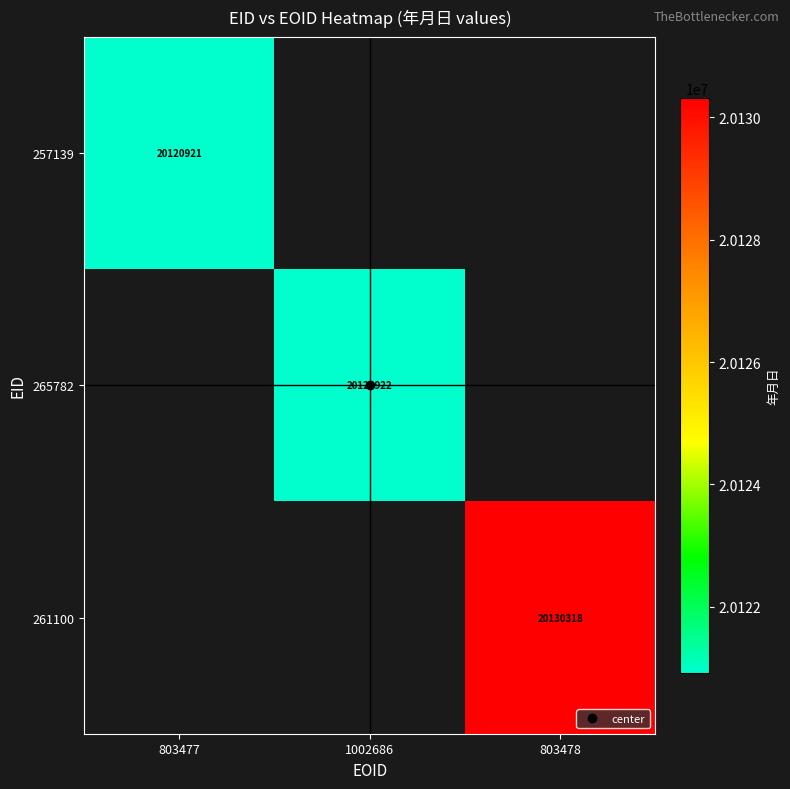

Is the value of 261100 at 803477 greater than the value of 257139 at 803478?

No